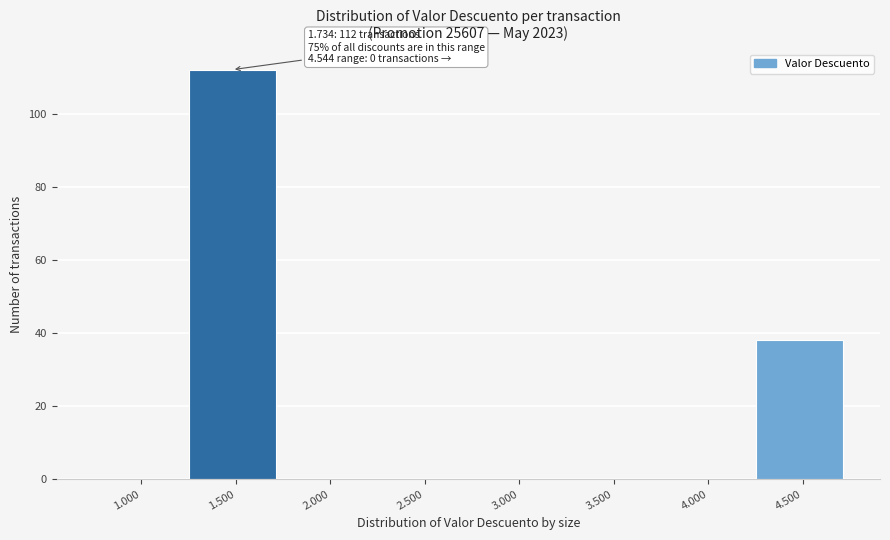

Reading right to left, list all the values displayed in this chart.

4.500=38	4.000=0	3.500=0	3.000=0	2.500=0	2.000=0	1.500=112	1.000=0